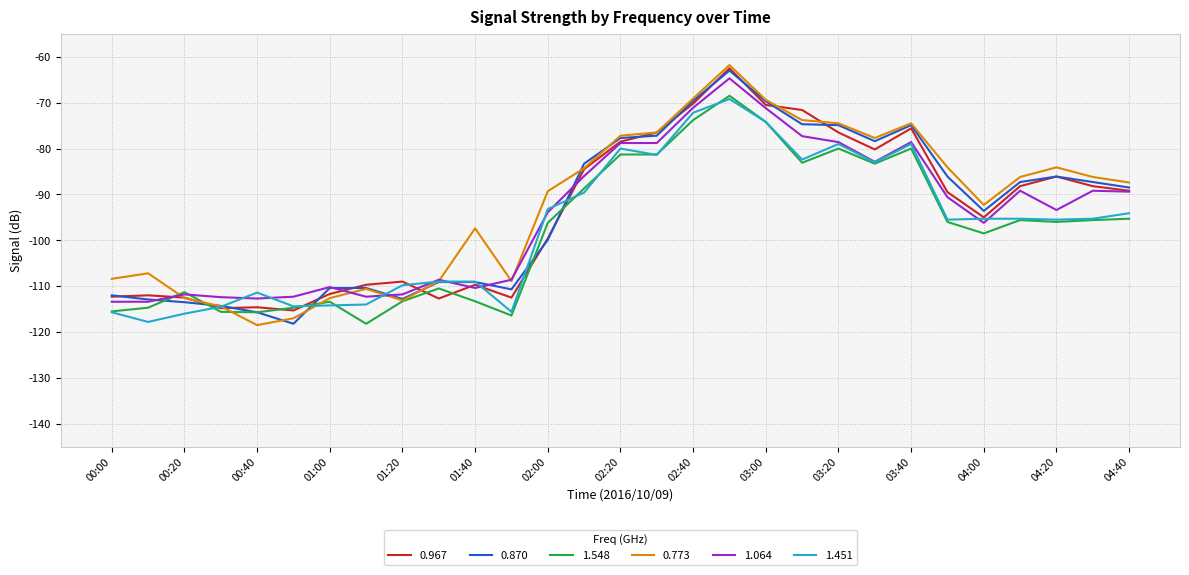

What is the smallest value displayed?

-118.5